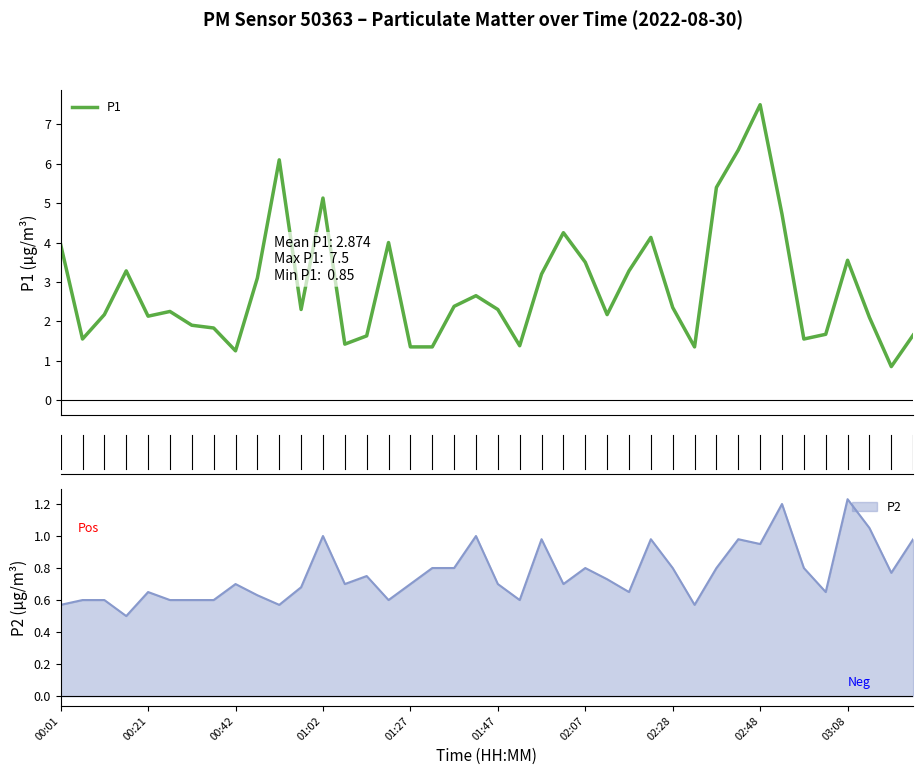

What is the highest value of the P1 series?

7.5